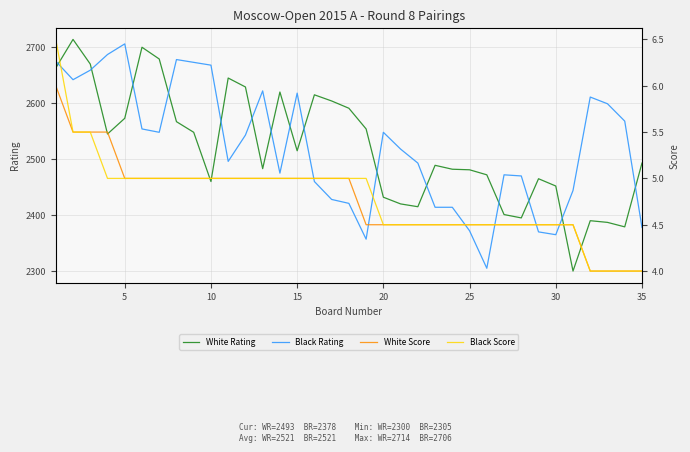

Which series has the largest total across all categories?

Black Rating